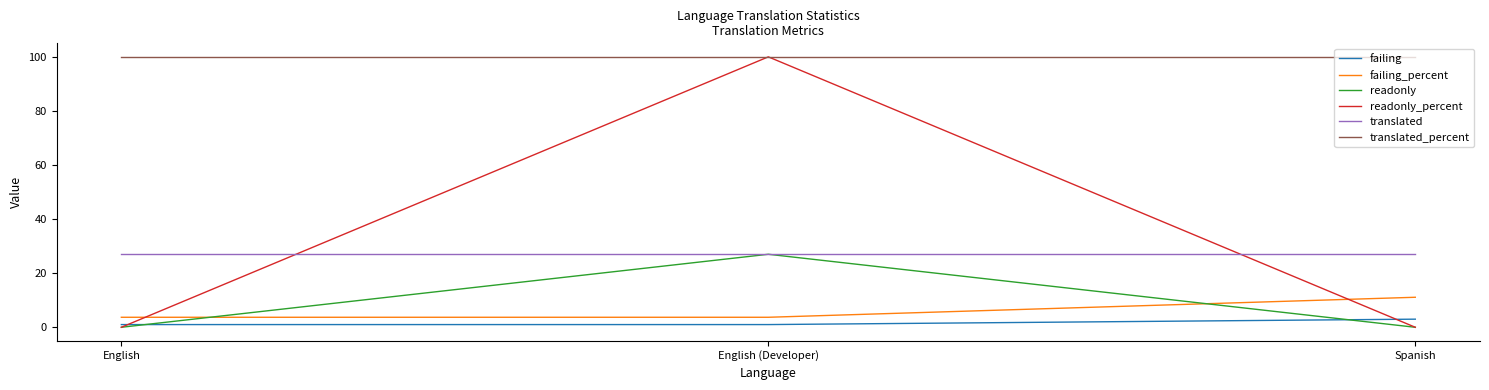

What is the greatest value displayed?

100.0